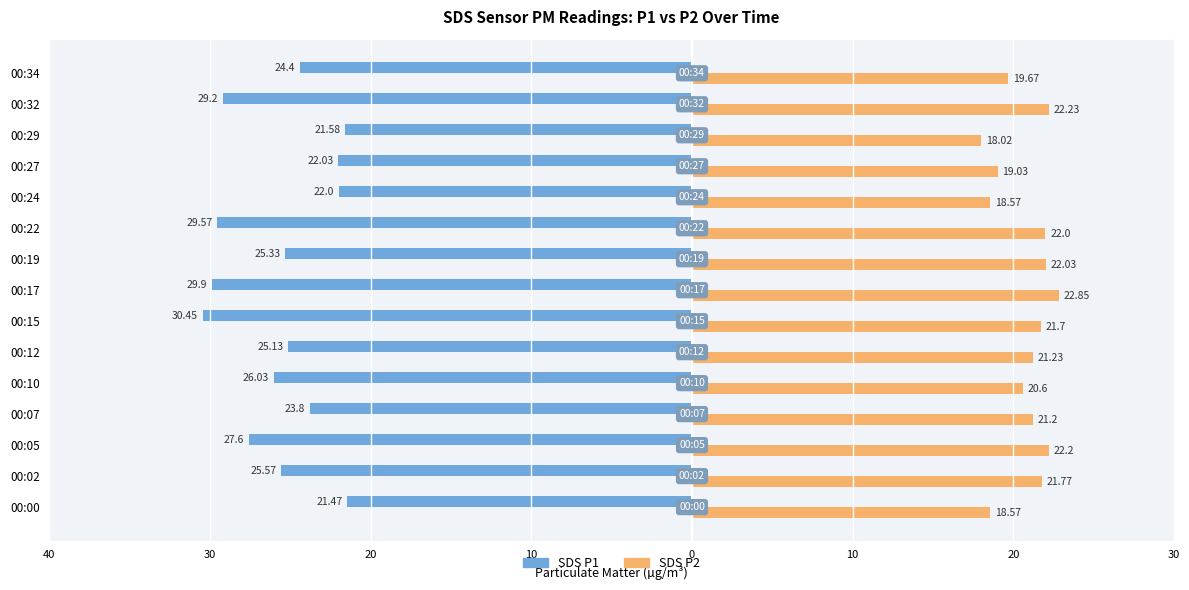

How many bars are there in each group?

2